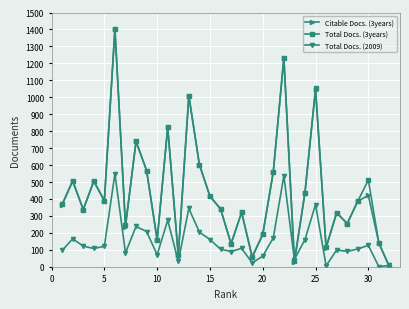

True or false: Total Docs. (3years) has more than 1 points higher than both neighbors.

True